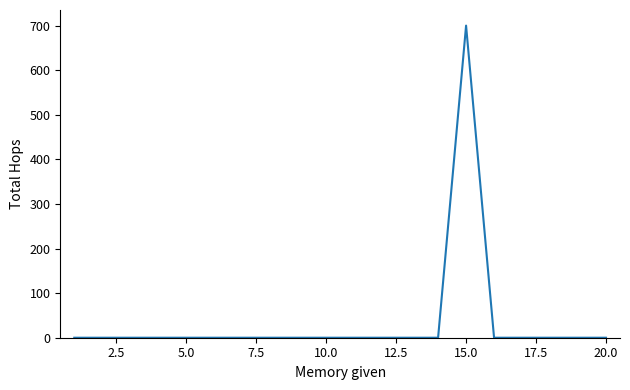

What is the maximum value shown in the chart?

700